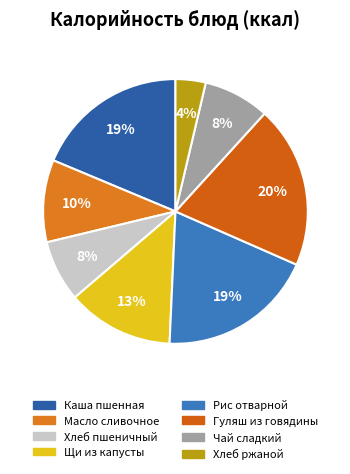

Count the number of slices in the pie.

8